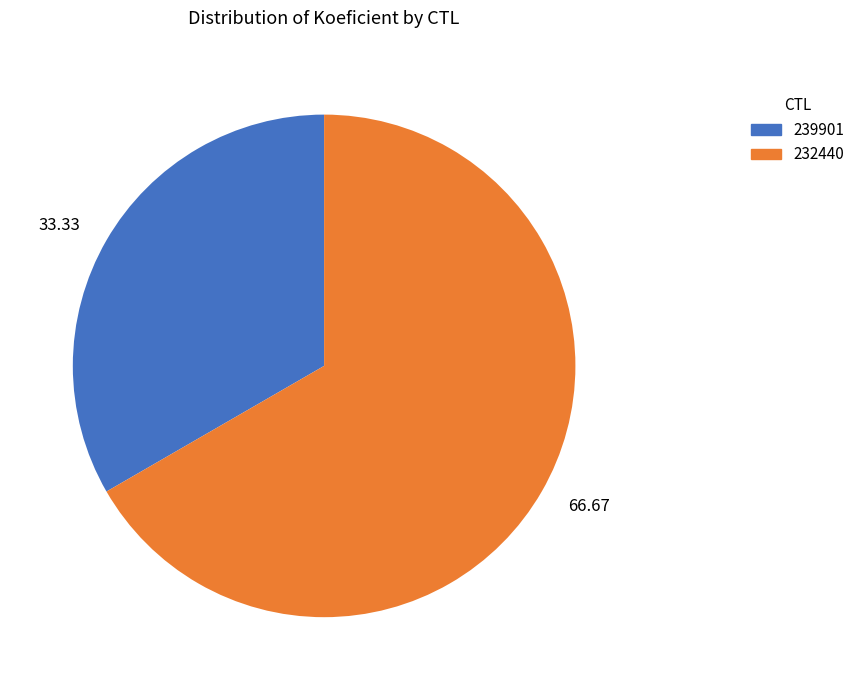

What is the majority slice?

66.67